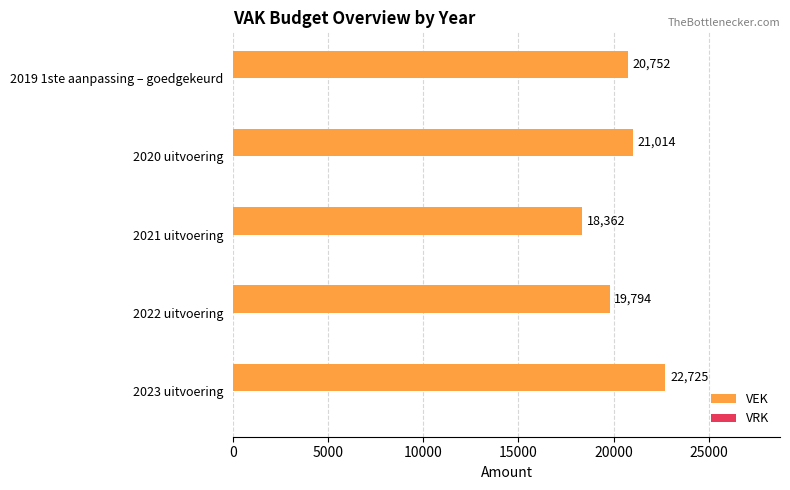

Is it true that the value at 2020 uitvoering is 21014?

True